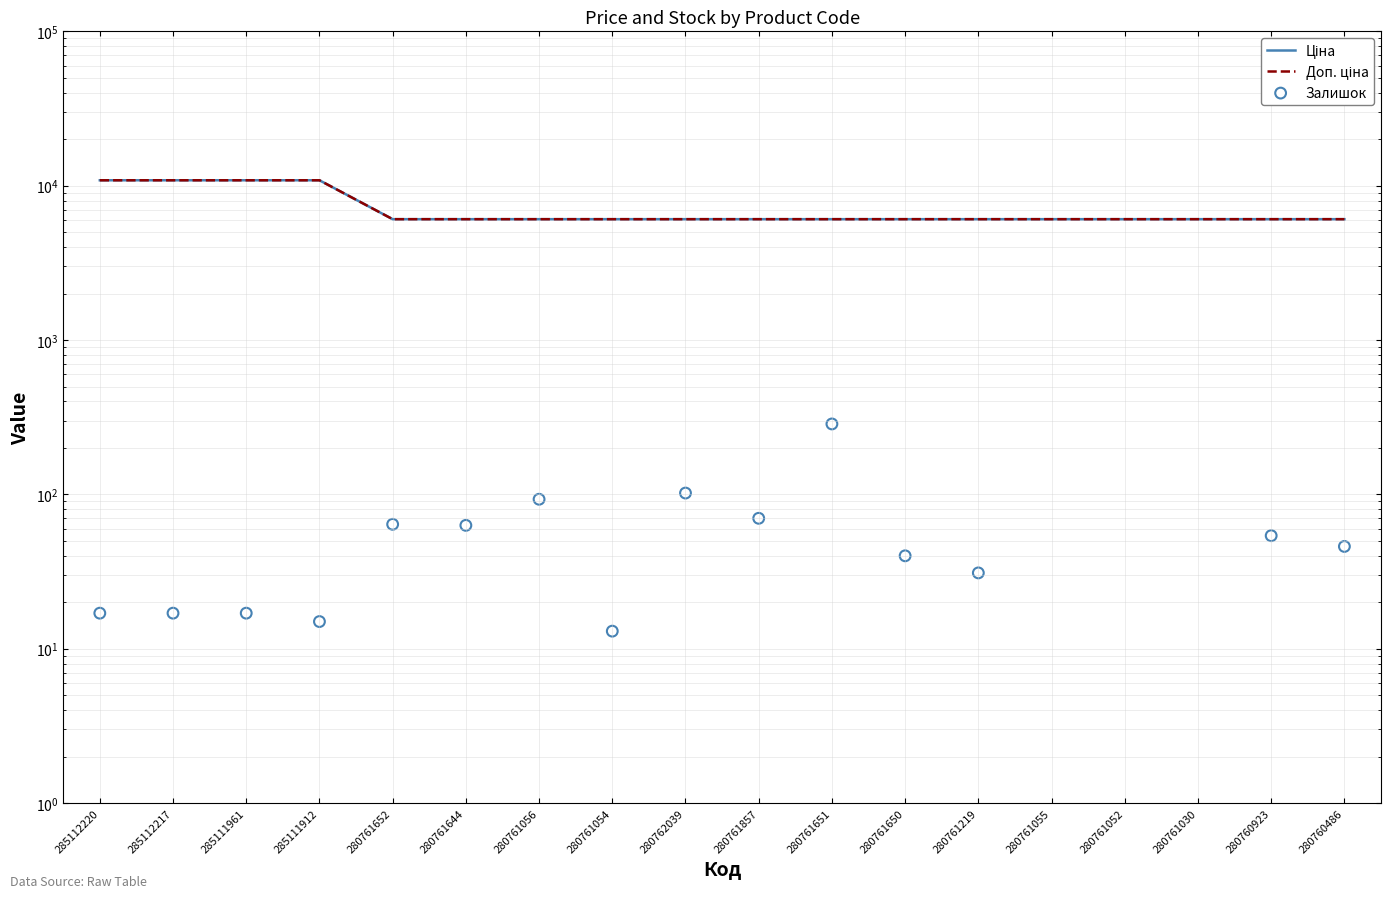

What are all the series names shown in the legend?

Ціна, Доп. ціна, Залишок